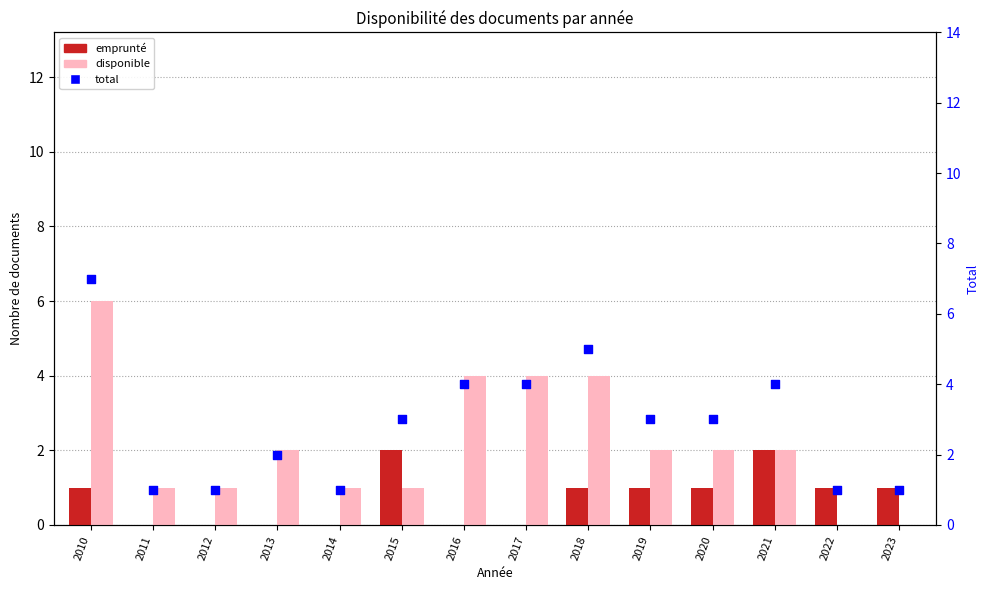

What is the total value across all series at 2011?

2